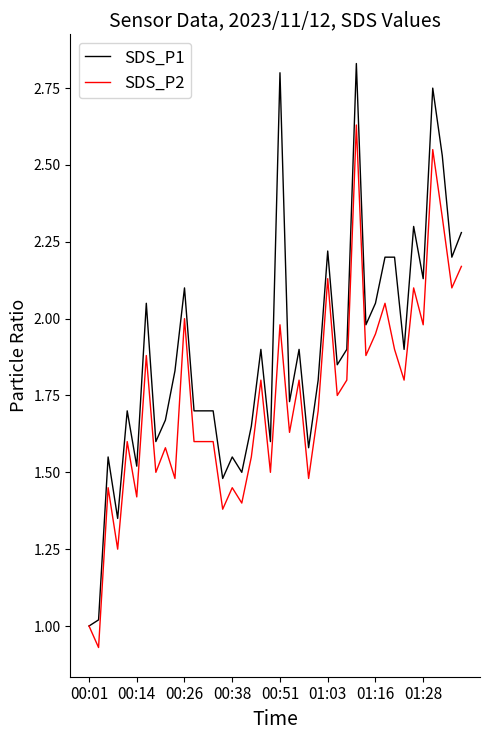

Which series has the largest total across all categories?

SDS_P1